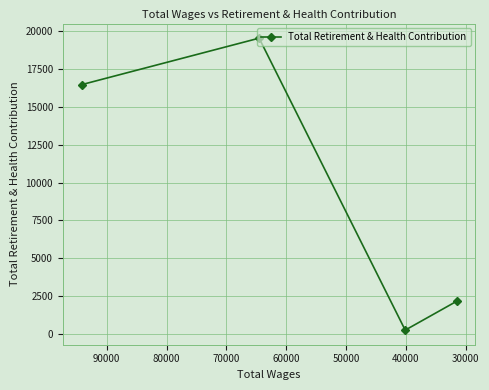

How many interior local valleys (lower than both neighbors) does the data have?

1